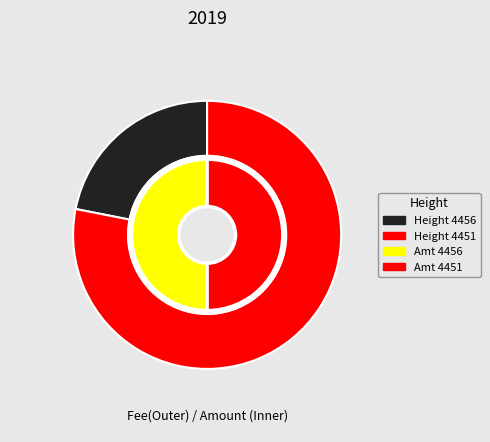

Is there a majority slice in this chart?

Yes